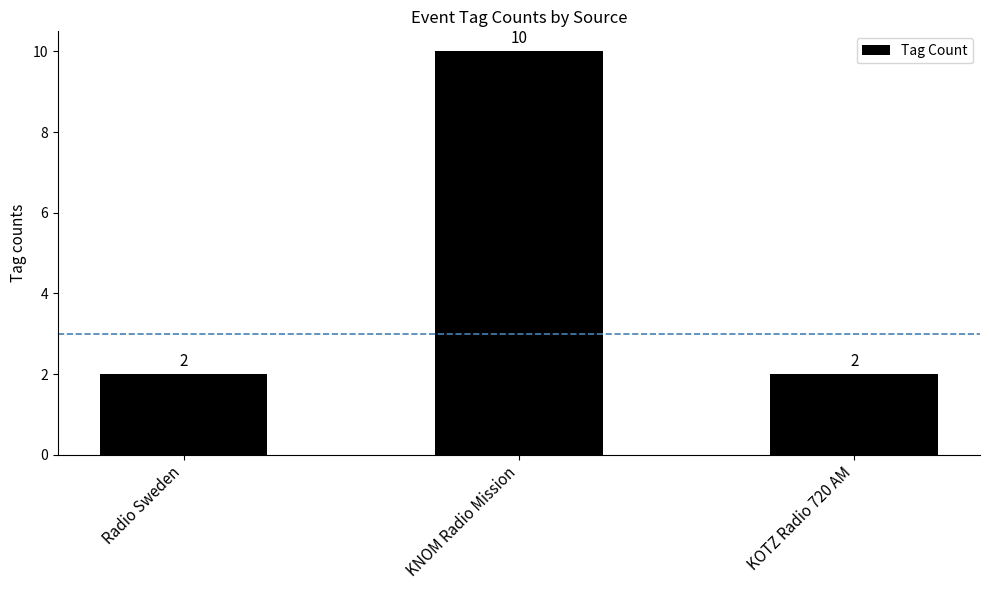

Which has a higher value, Radio Sweden or KNOM Radio Mission?

KNOM Radio Mission